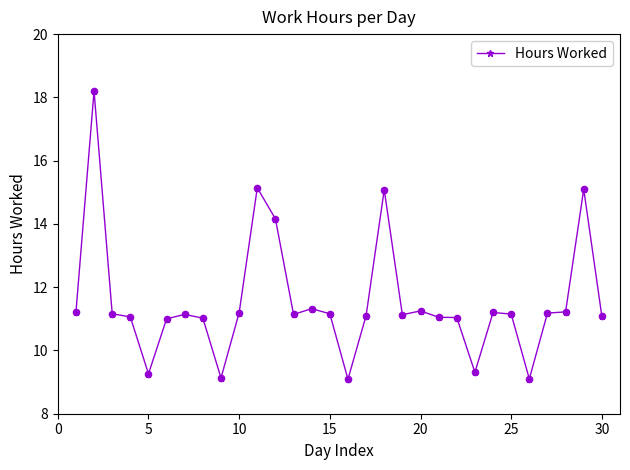

What is the maximum value shown in the chart?

18.2